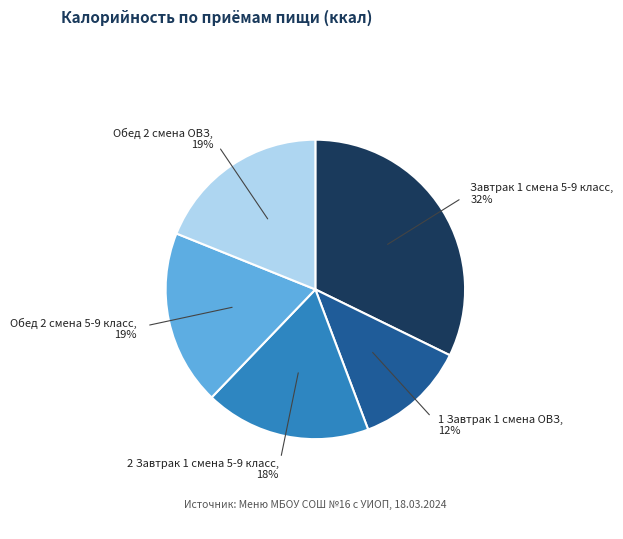

Is there any slice that represents more than half of the pie?

No